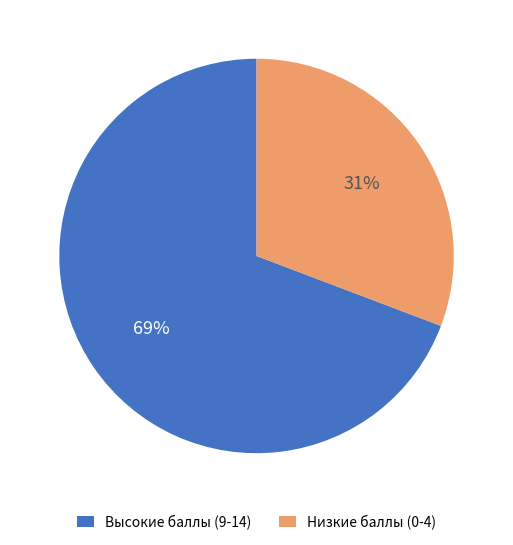

To the nearest percent, what percentage of the pie is Высокие баллы (9-14)?

69%